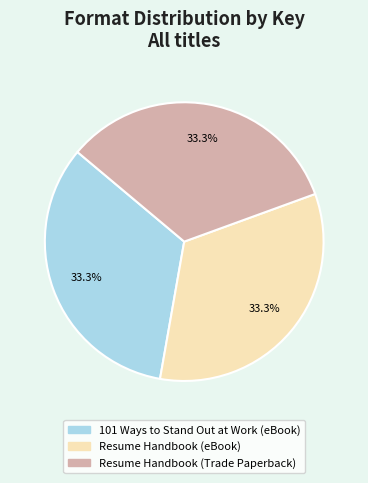

Does Resume Handbook (eBook) account for over 50% of the chart?

No